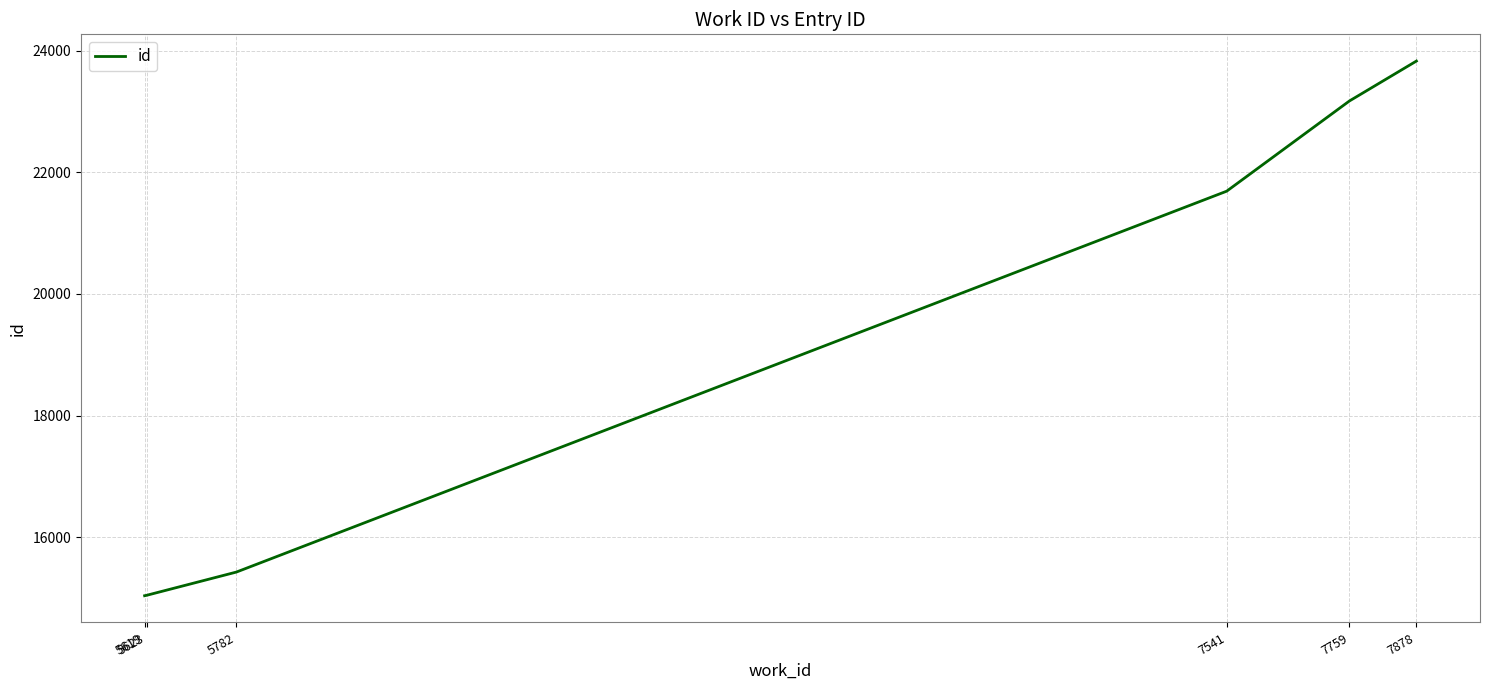

What is the difference between the maximum and minimum values?

8789